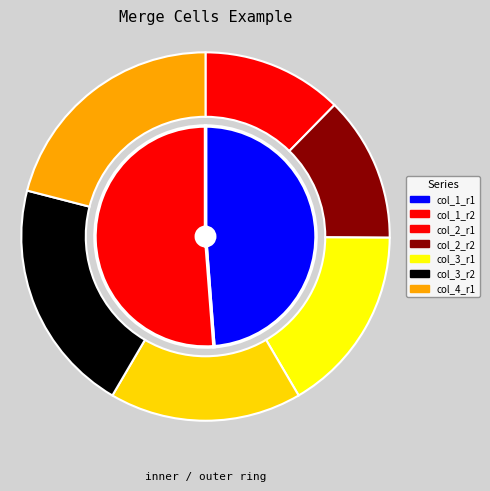

How many slices are in this pie chart?

2